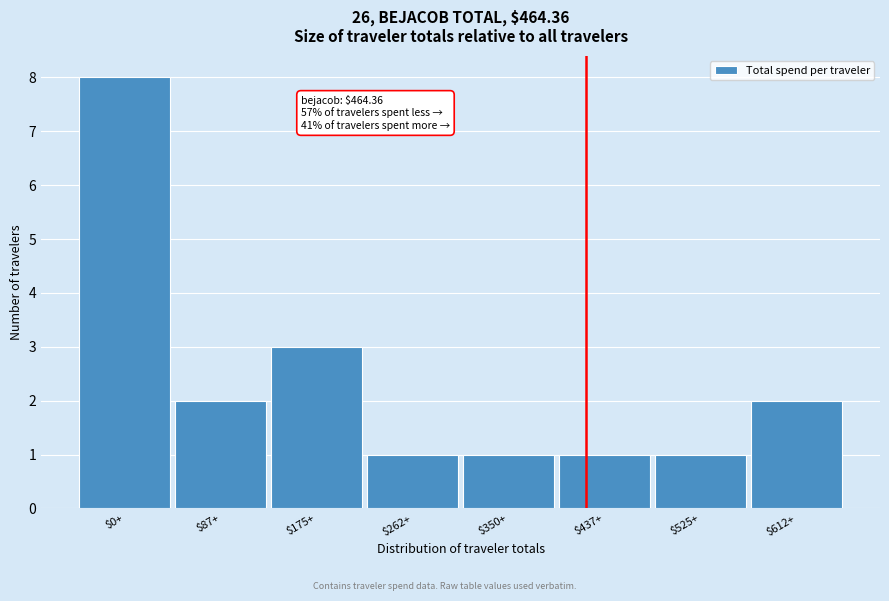

Reading left to right, list all the values displayed in this chart.

8	2	3	1	1	1	1	2